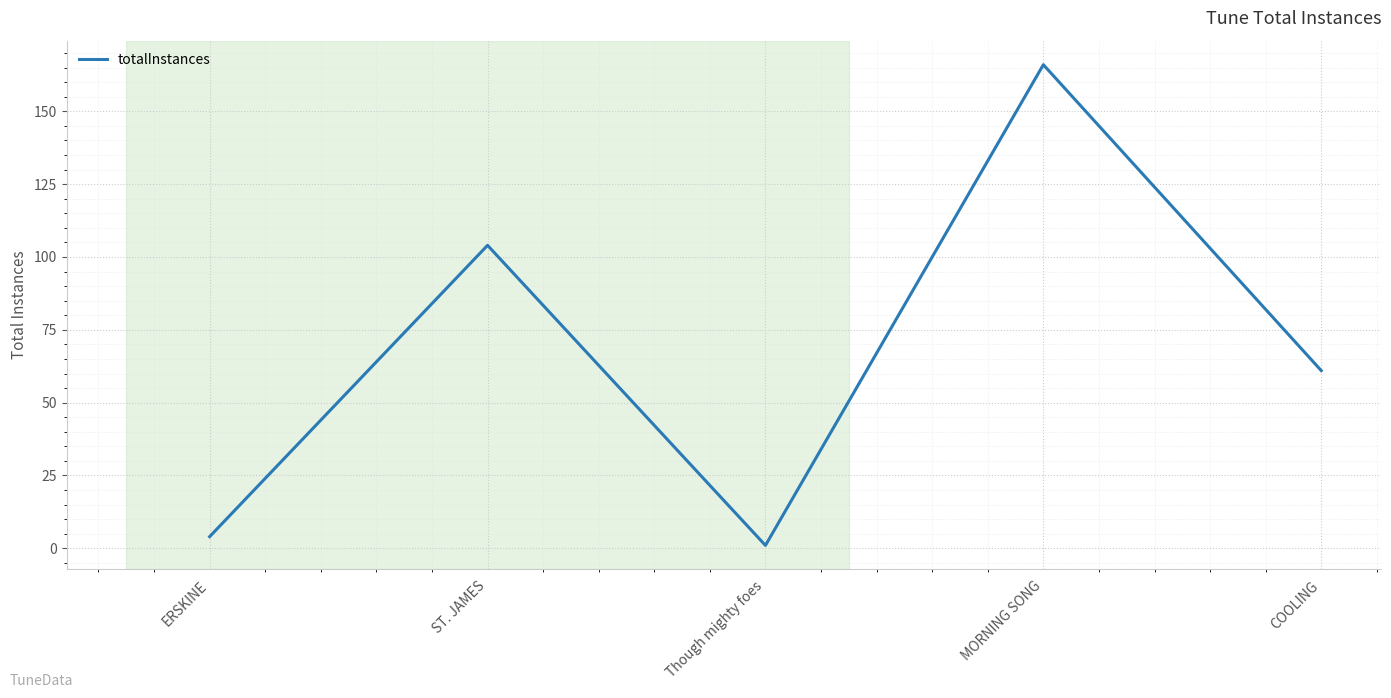

Rank the categories by value from highest to lowest.

MORNING SONG, ST. JAMES, COOLING, ERSKINE, Though mighty foes